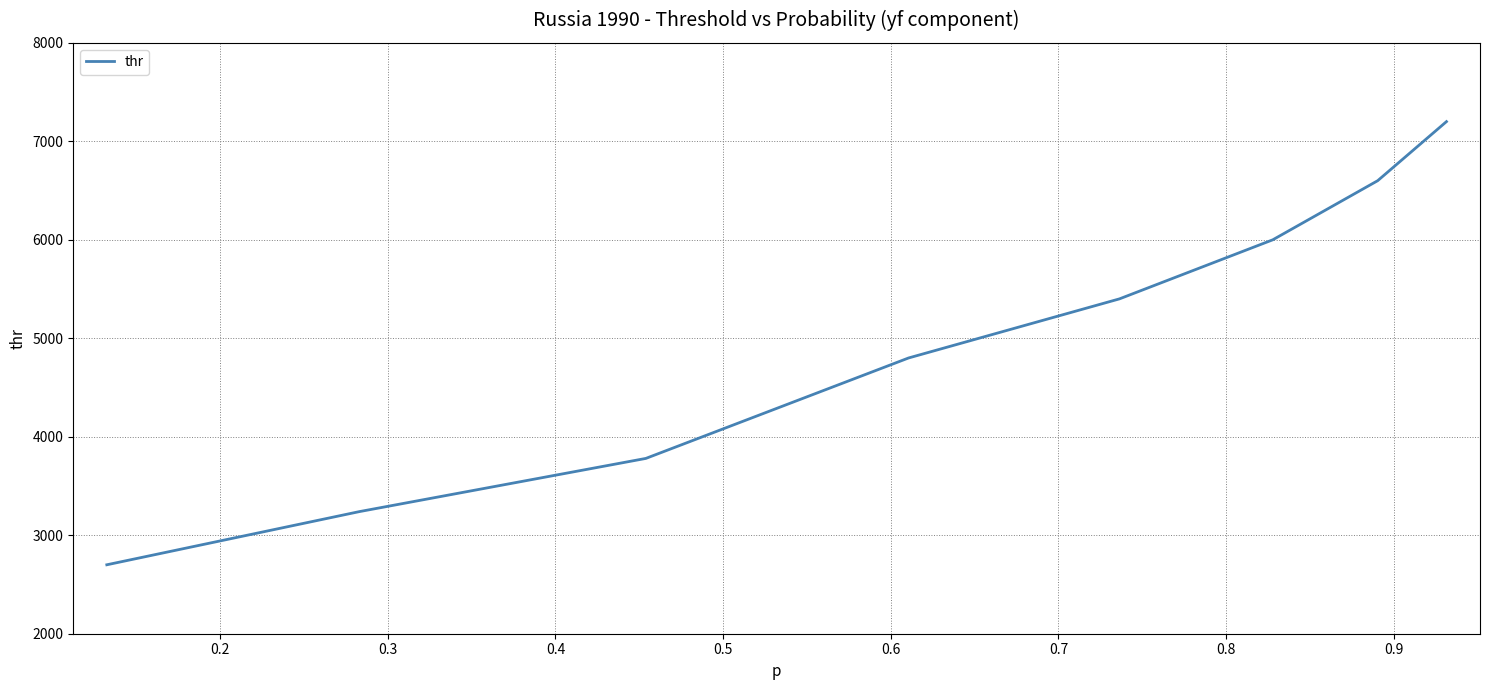

What is the difference between the second highest and minimum values?

3900